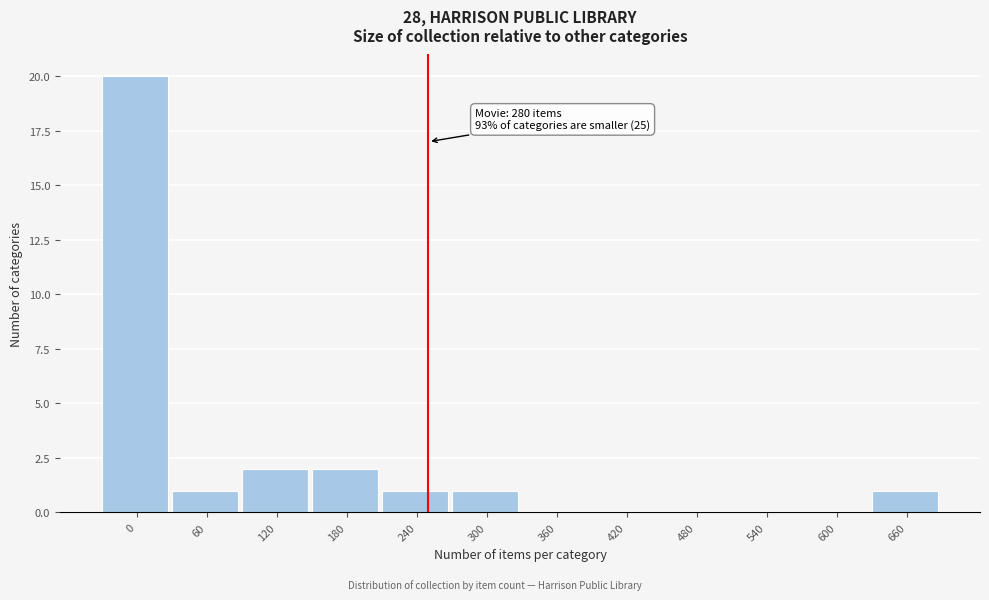

Reading left to right, extract all data points from this chart.

0=20	60=1	120=2	180=2	240=1	300=1	360=0	420=0	480=0	540=0	600=0	660=1